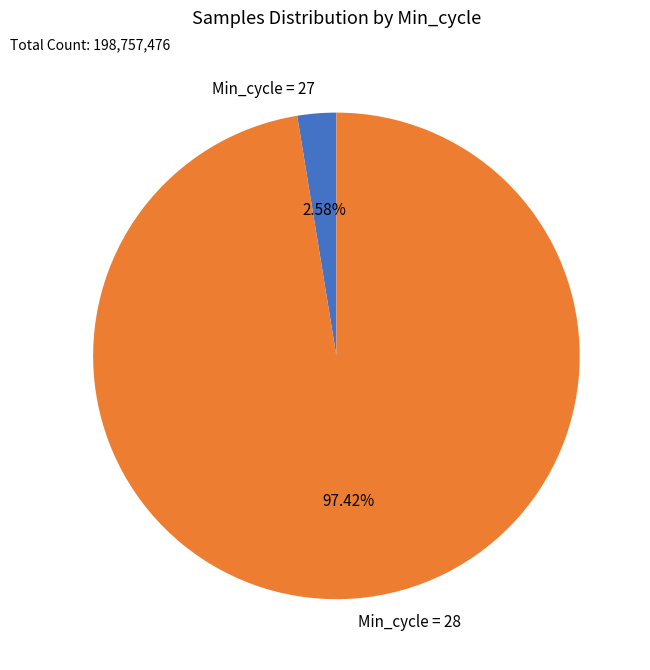

Is there any slice that represents more than half of the pie?

Yes